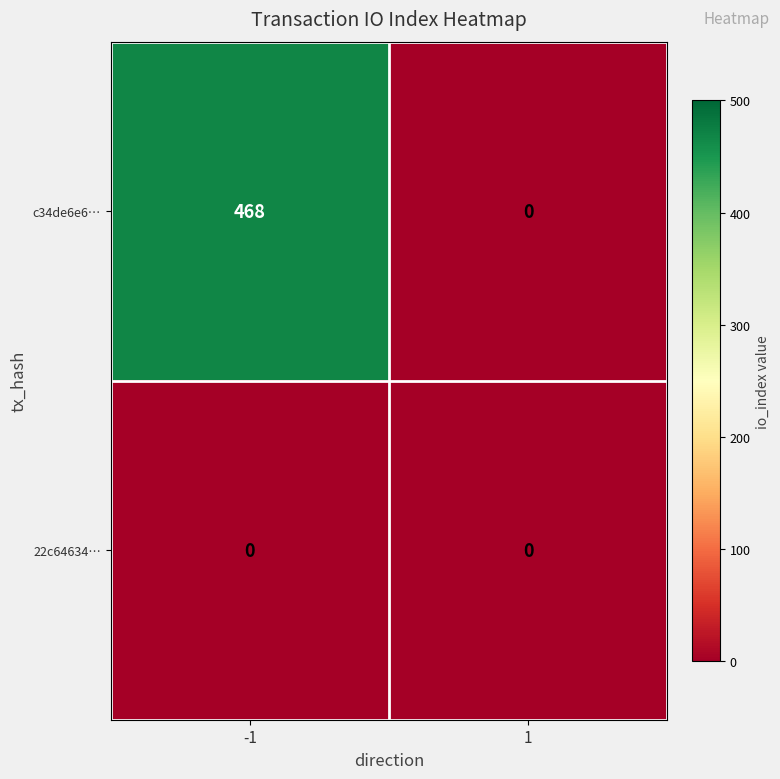

True or false: c34de6e6… has a value of 171 at -1.

False